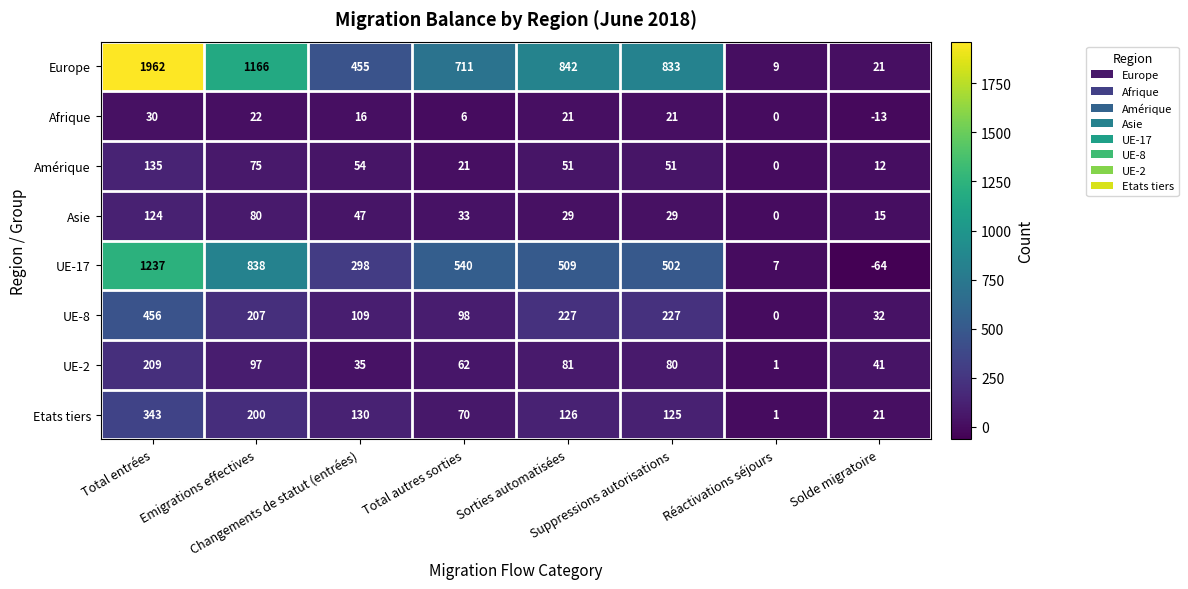

What is the difference between the highest and lowest values at Total autres sorties?

705